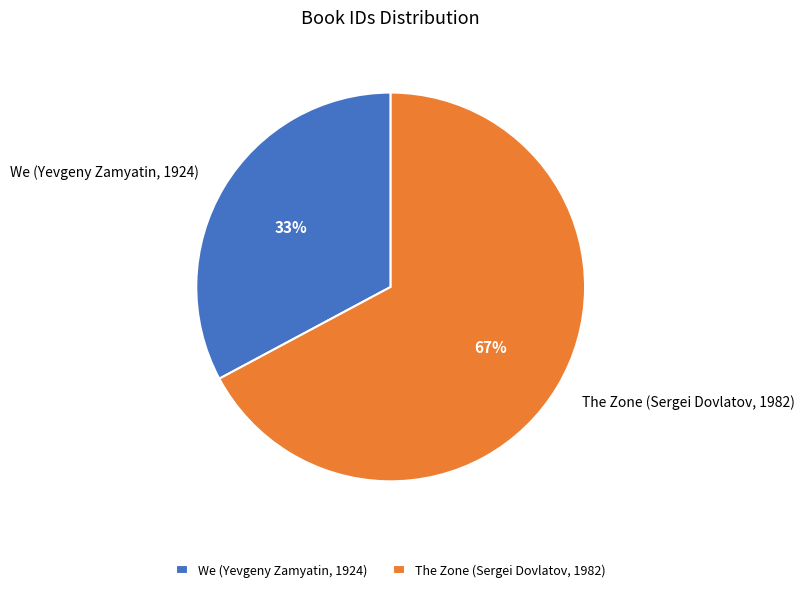

True or false: The Zone (Sergei Dovlatov, 1982) accounts for 54% of the total.

False